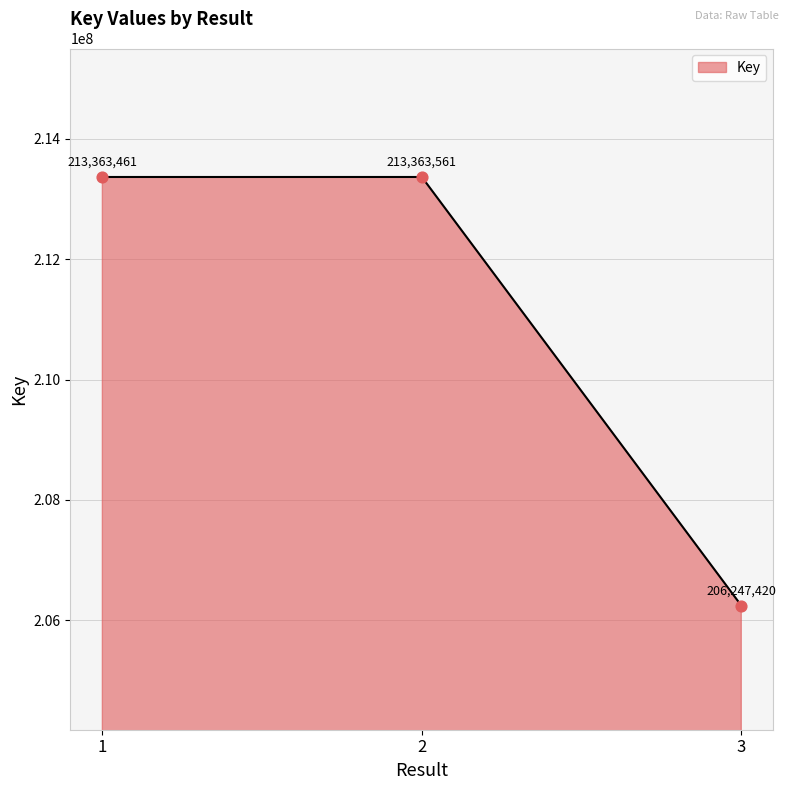

What is the change in value from 2 to 3?

-7116141